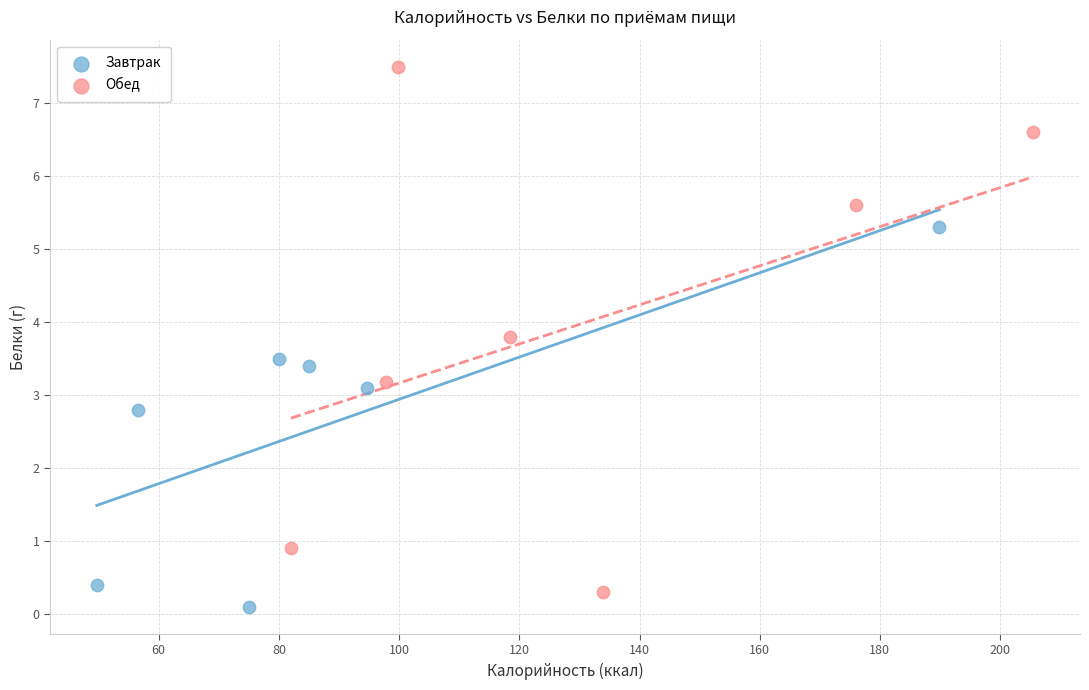

Which series contains the highest Y value?

Обед